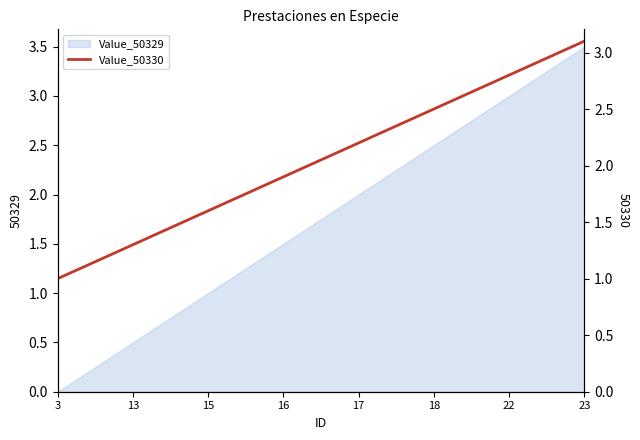

List the labels in order of value, largest first.

23, 22, 18, 17, 16, 15, 13, 3